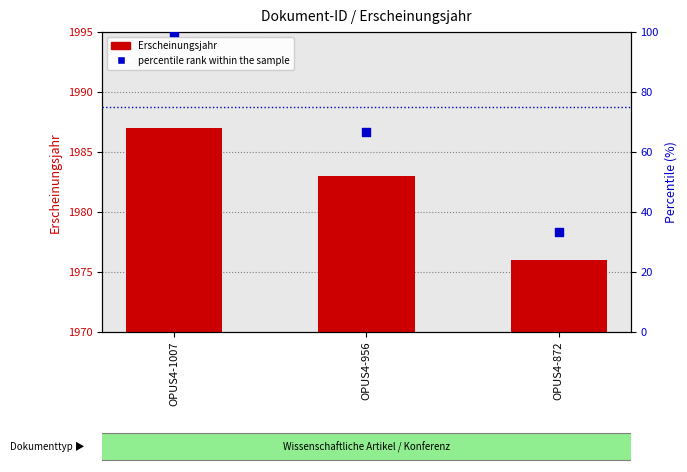

Which series contains the highest Y value?

Erscheinungsjahr